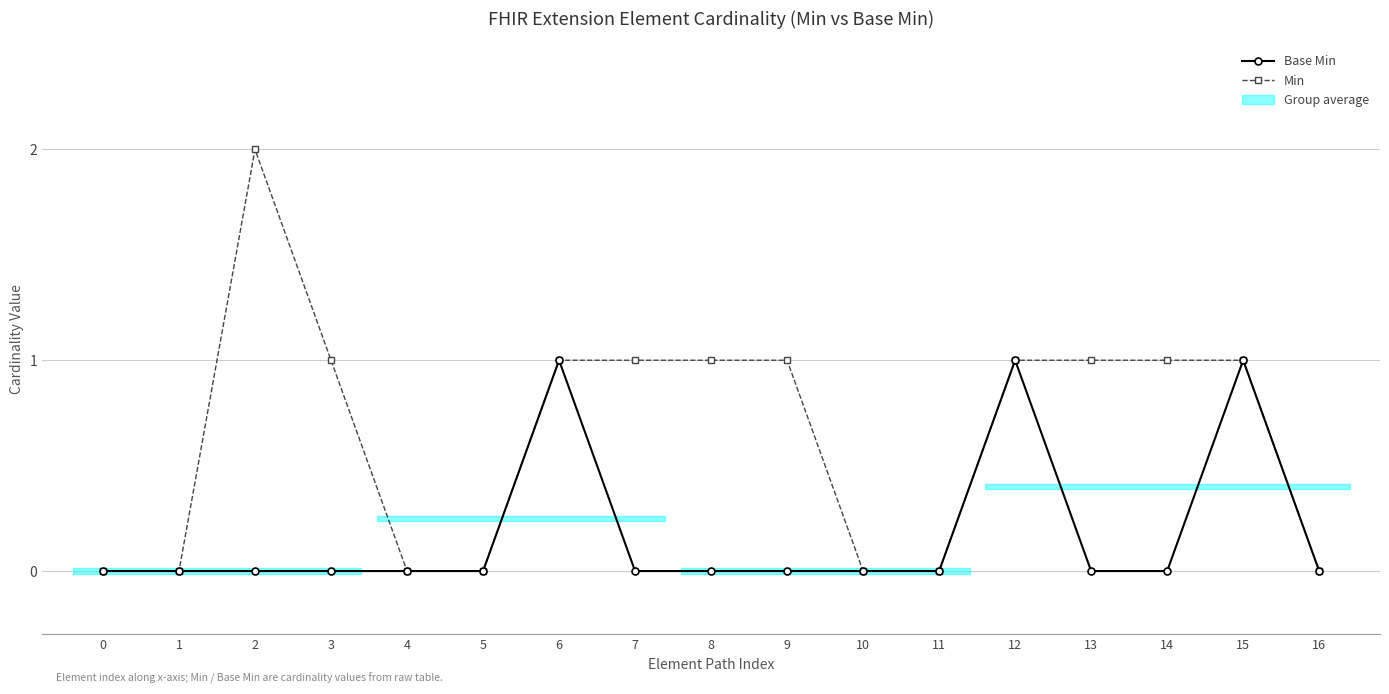

What is the sum of all Base Min values?

3